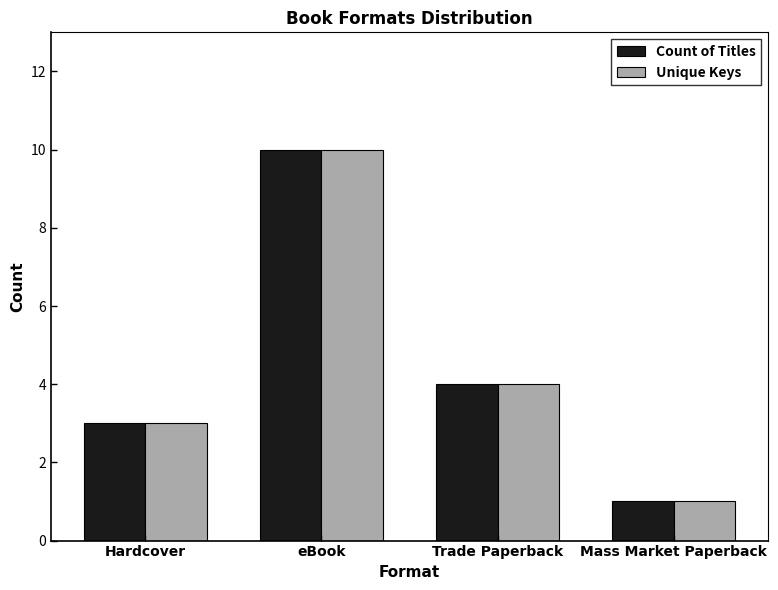

What is the maximum value for Unique Keys?

10